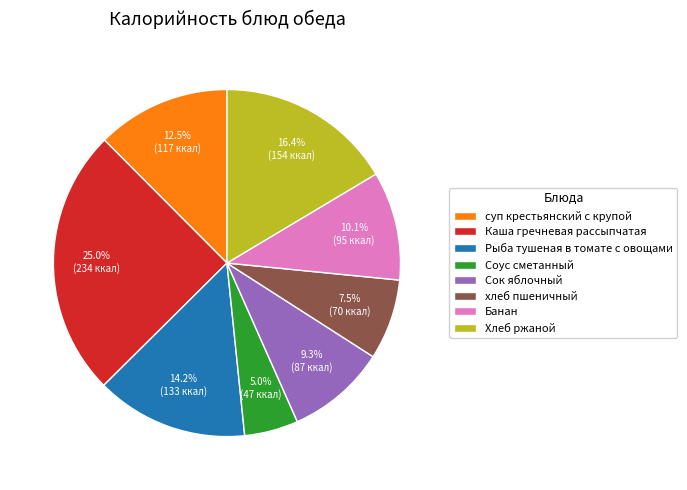

How many segments does this pie chart have?

8